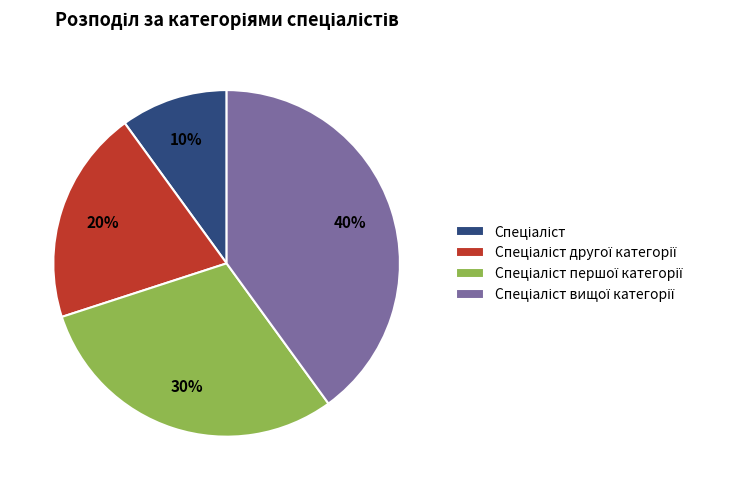

Does any single category account for the majority?

No